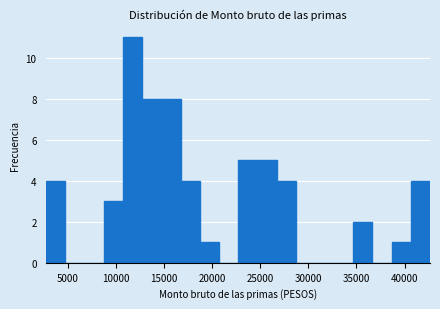

Around what value on the x-axis is the tallest bar? Give the approximate position of its centre, as read against the axis.

11500